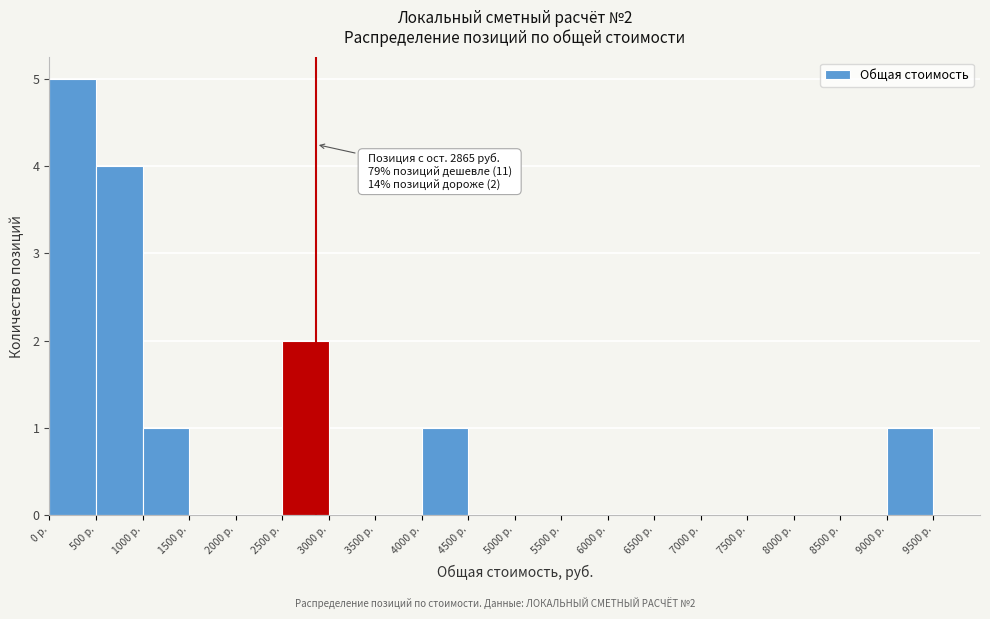

Over which range of the x-axis is the bar tallest?

0 to 500